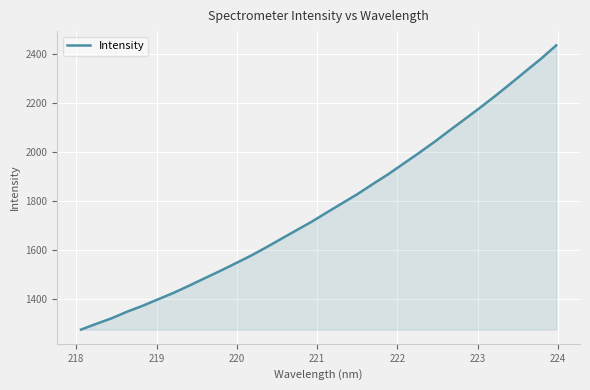

What is the smallest value displayed?

1275.8